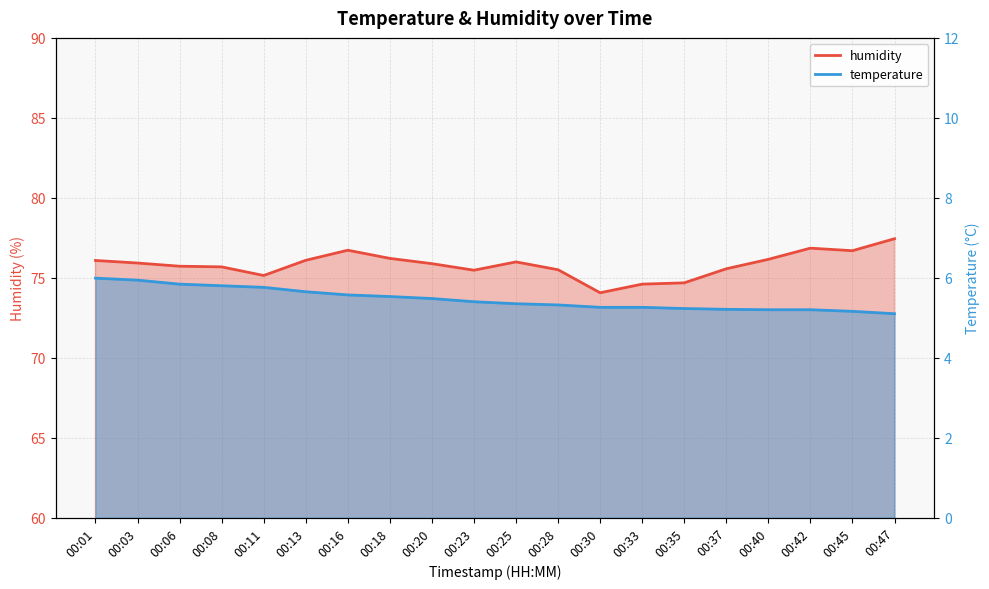

Rank the categories by temperature value from highest to lowest.

00:01, 00:03, 00:06, 00:08, 00:11, 00:13, 00:16, 00:18, 00:20, 00:23, 00:25, 00:28, 00:30, 00:33, 00:35, 00:37, 00:40, 00:42, 00:45, 00:47